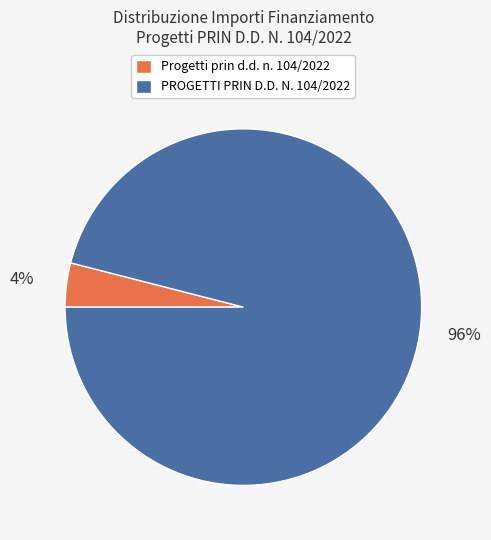

Is it true that Progetti prin d.d. n. 104/2022 is 4% of the pie?

True